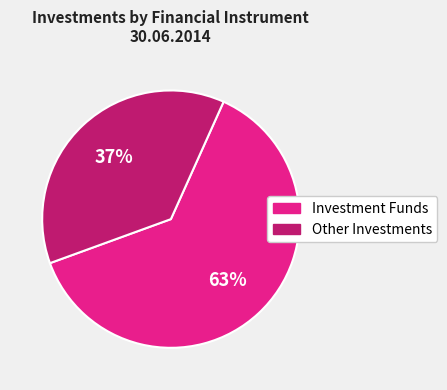

To the nearest percent, what is the average slice percentage?

50%